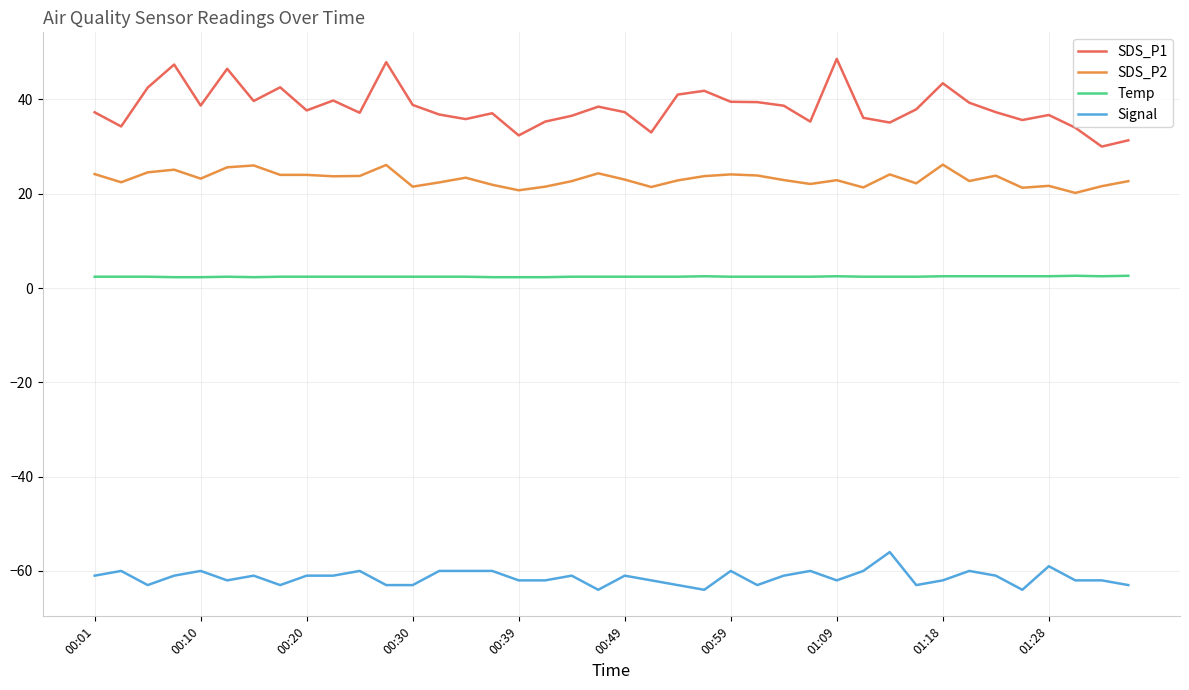

Which series has the largest total across all categories?

SDS_P1